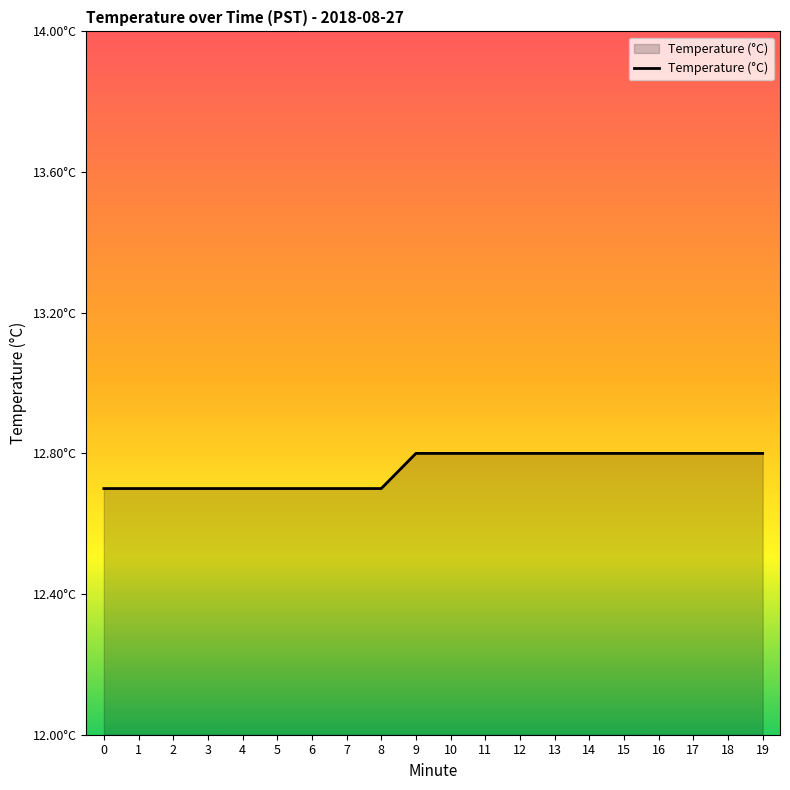

Does the chart display data point markers on the line(s)?

No